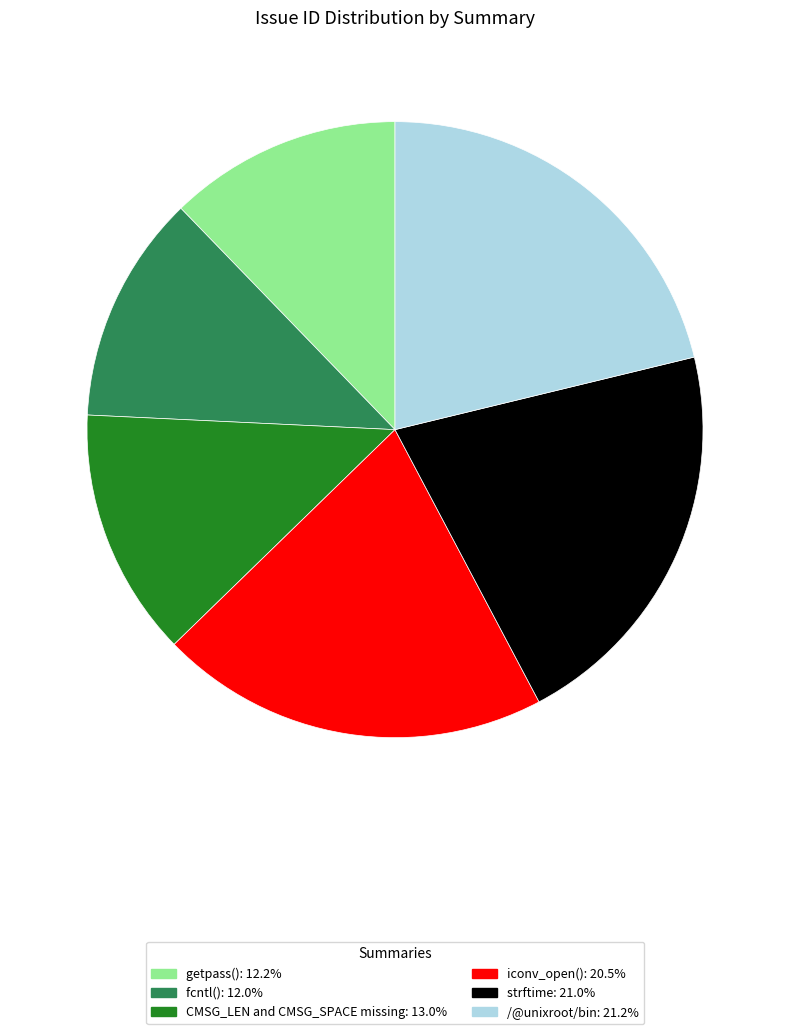

Do fcntl() and CMSG_LEN and CMSG_SPACE missing together represent more than half of the pie?

No